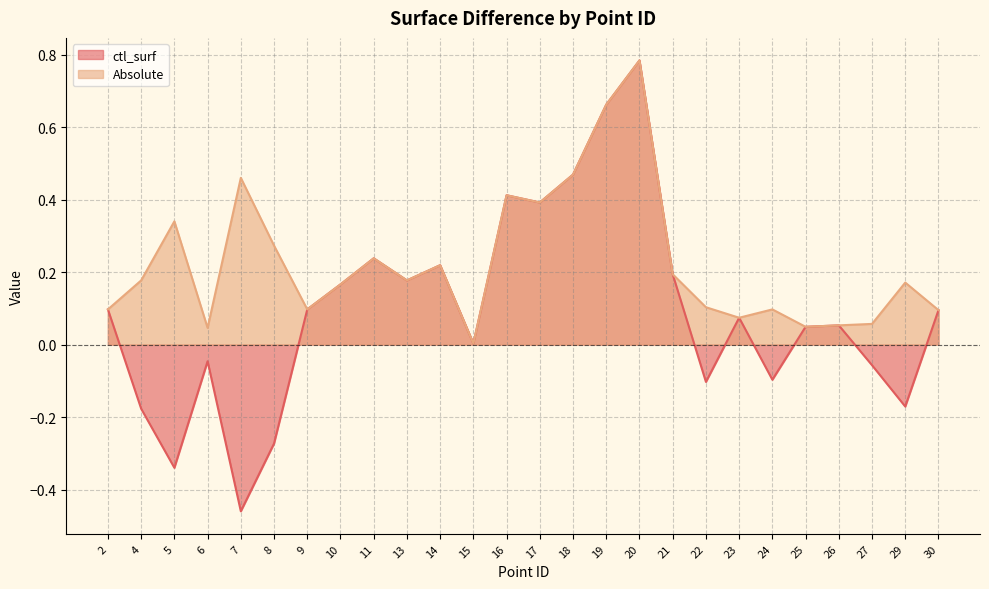

What is the value of the Absolute point at the 16th from the left?

0.7